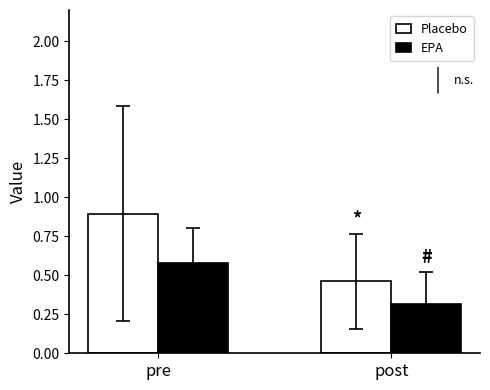

Is the value of Placebo at pre greater than the value of EPA at pre?

Yes